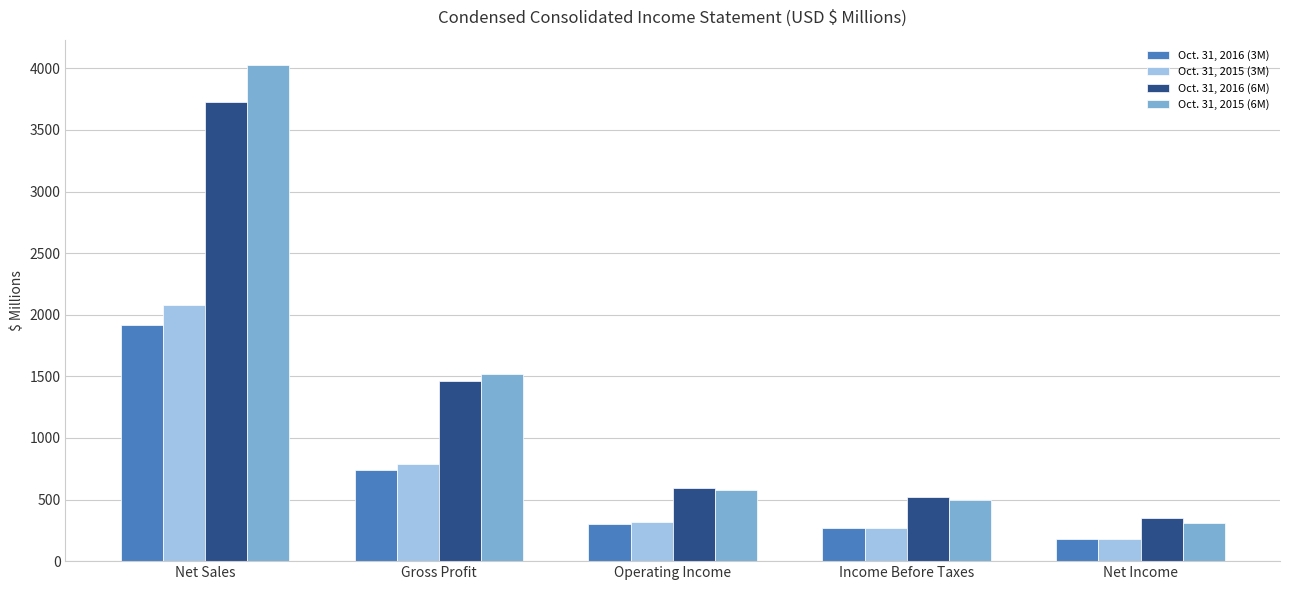

What are all the series names shown in the legend?

Oct. 31, 2016 (3M), Oct. 31, 2015 (3M), Oct. 31, 2016 (6M), Oct. 31, 2015 (6M)